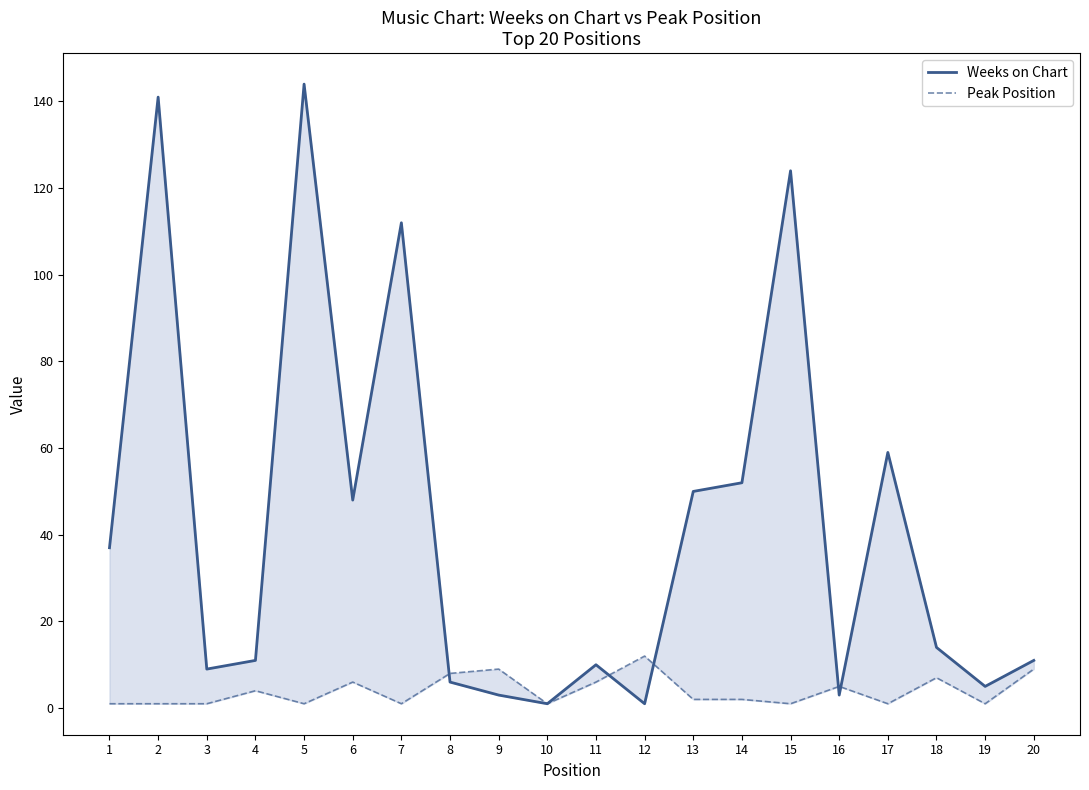

What is the spread (max minus min) of values at 20?

2